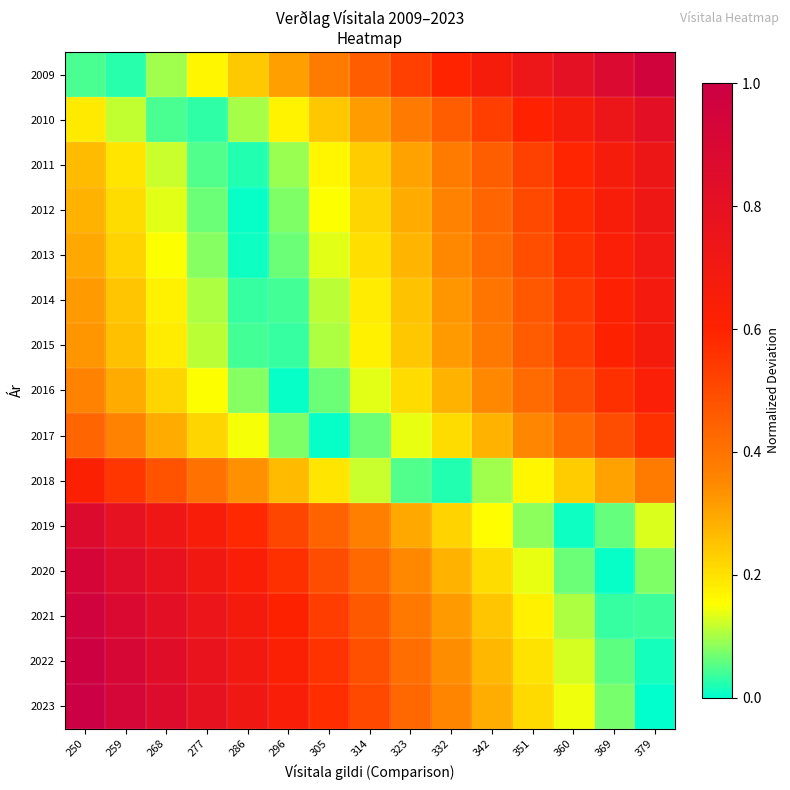

Reading left to right, what are all the values shown in this chart?

2009: 250=0.0	259=0.0	268=0.1	277=0.2	286=0.2	296=0.3	305=0.4	314=0.5	323=0.5	332=0.6	342=0.7	351=0.7	360=0.8	369=0.9	379=1.0
2010: 250=0.2	259=0.1	268=0.0	277=0.0	286=0.1	296=0.2	305=0.2	314=0.3	323=0.4	332=0.5	342=0.5	351=0.6	360=0.7	369=0.7	379=0.8
2011: 250=0.3	259=0.2	268=0.1	277=0.0	286=0.0	296=0.1	305=0.2	314=0.2	323=0.3	332=0.4	342=0.5	351=0.5	360=0.6	369=0.7	379=0.7
2012: 250=0.3	259=0.2	268=0.1	277=0.1	286=0.0	296=0.1	305=0.1	314=0.2	323=0.3	332=0.4	342=0.4	351=0.5	360=0.6	369=0.6	379=0.7
2013: 250=0.3	259=0.2	268=0.2	277=0.1	286=0.0	296=0.1	305=0.1	314=0.2	323=0.3	332=0.3	342=0.4	351=0.5	360=0.6	369=0.6	379=0.7
2014: 250=0.3	259=0.2	268=0.2	277=0.1	286=0.0	296=0.0	305=0.1	314=0.2	323=0.3	332=0.3	342=0.4	351=0.5	360=0.5	369=0.6	379=0.7
2015: 250=0.3	259=0.3	268=0.2	277=0.1	286=0.0	296=0.0	305=0.1	314=0.2	323=0.2	332=0.3	342=0.4	351=0.5	360=0.5	369=0.6	379=0.7
2016: 250=0.4	259=0.3	268=0.2	277=0.2	286=0.1	296=0.0	305=0.1	314=0.1	323=0.2	332=0.3	342=0.3	351=0.4	360=0.5	369=0.6	379=0.6
2017: 250=0.4	259=0.4	268=0.3	277=0.2	286=0.1	296=0.1	305=0.0	314=0.1	323=0.1	332=0.2	342=0.3	351=0.4	360=0.4	369=0.5	379=0.6
2018: 250=0.6	259=0.5	268=0.5	277=0.4	286=0.3	296=0.3	305=0.2	314=0.1	323=0.0	332=0.0	342=0.1	351=0.2	360=0.2	369=0.3	379=0.4
2019: 250=0.9	259=0.8	268=0.7	277=0.7	286=0.6	296=0.5	305=0.4	314=0.4	323=0.3	332=0.2	342=0.2	351=0.1	360=0.0	369=0.1	379=0.1
2020: 250=0.9	259=0.9	268=0.8	277=0.7	286=0.6	296=0.6	305=0.5	314=0.4	323=0.4	332=0.3	342=0.2	351=0.1	360=0.1	369=0.0	379=0.1
2021: 250=1.0	259=0.9	268=0.8	277=0.7	286=0.7	296=0.6	305=0.5	314=0.5	323=0.4	332=0.3	342=0.2	351=0.2	360=0.1	369=0.0	379=0.0
2022: 250=1.0	259=0.9	268=0.8	277=0.8	286=0.7	296=0.6	305=0.6	314=0.5	323=0.4	332=0.3	342=0.3	351=0.2	360=0.1	369=0.1	379=0.0
2023: 250=1.0	259=0.9	268=0.9	277=0.8	286=0.7	296=0.6	305=0.6	314=0.5	323=0.4	332=0.4	342=0.3	351=0.2	360=0.1	369=0.1	379=0.0